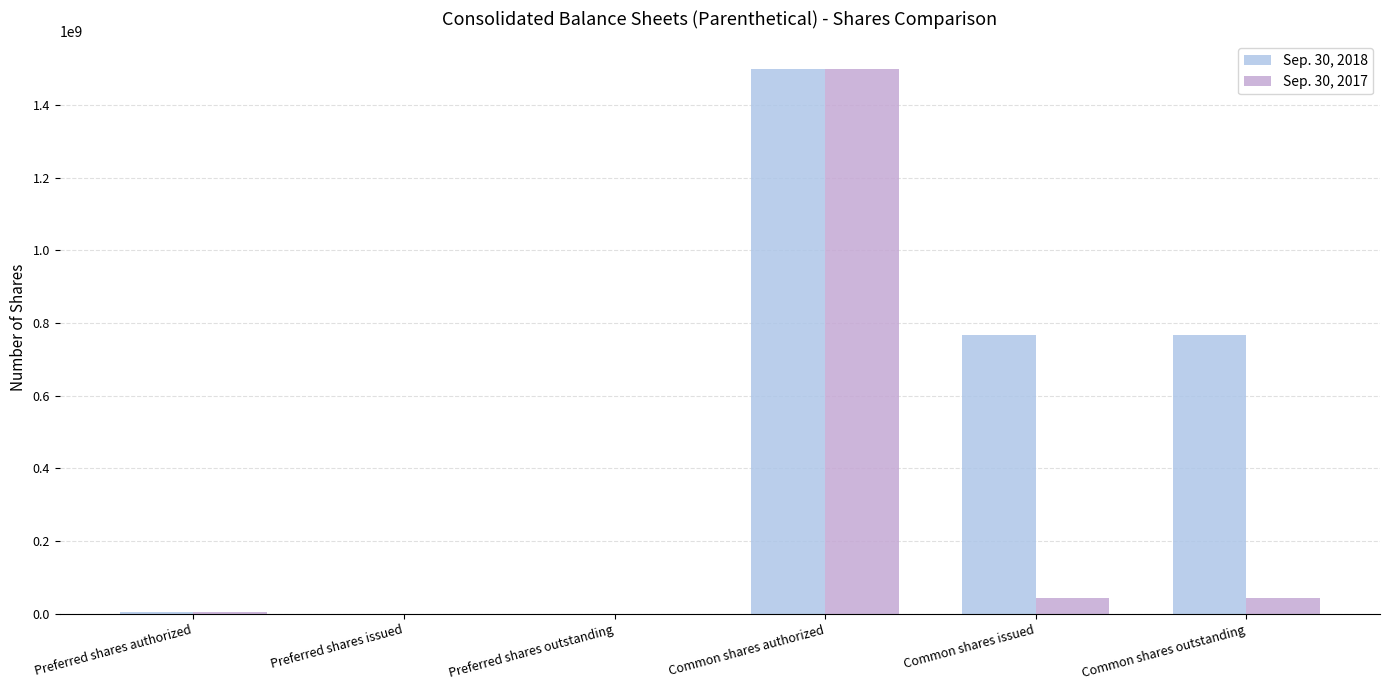

Is the value of Sep. 30, 2017 at Common shares issued greater than the value of Sep. 30, 2018 at Preferred shares authorized?

Yes